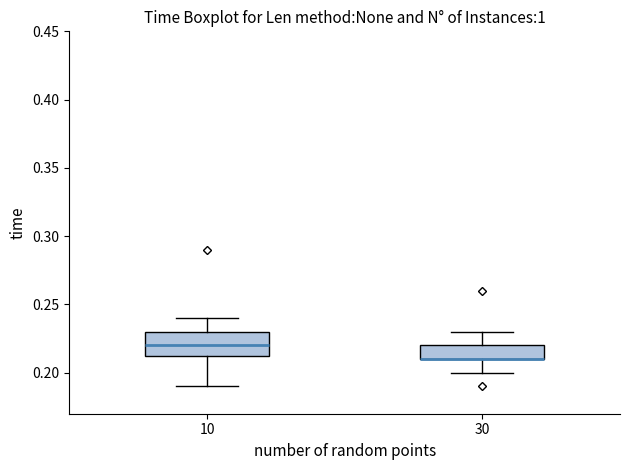

Reading left to right, read every box against the y-axis: the position of its median line, the range the box covers, and the ends of its whiskers. The values are not printed on the chart, so give them approximately, as read against the axis.

10: median 0.220, box 0.215 to 0.230, whiskers 0.190 to 0.240
30: median 0.210 (drawn on the box's lower edge), box 0.210 to 0.220, whiskers 0.200 to 0.230